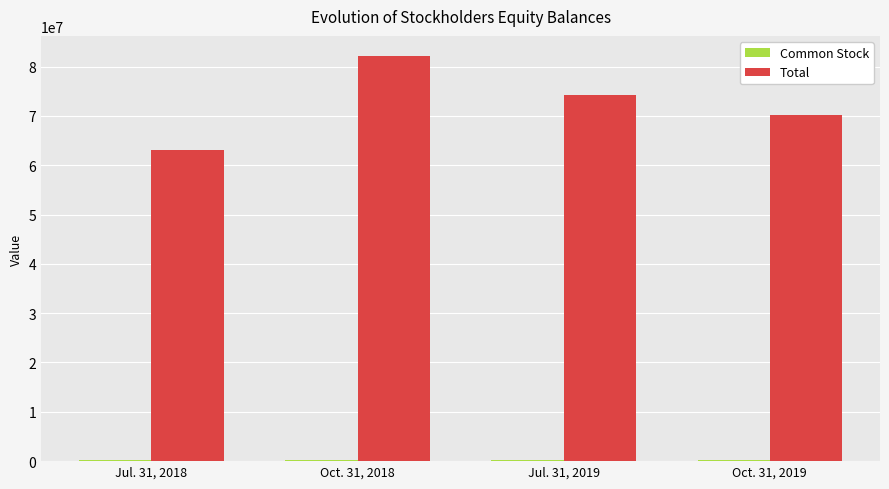

Which category has the highest value in the Total series?

Oct. 31, 2018